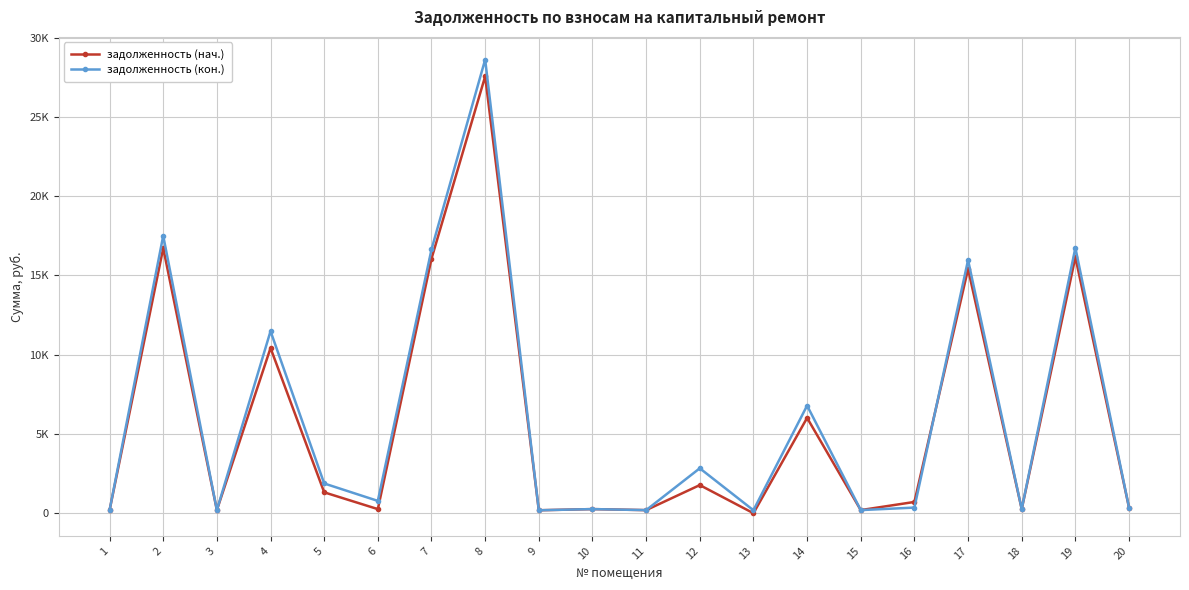

What is the average value of the задолженность (нач.) series?

5712.8